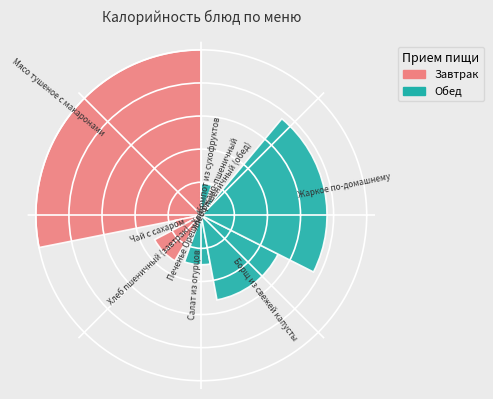

What is the total percentage of Печенье Орешки and Хлеб пшеничный (завтрак)?

11.8%